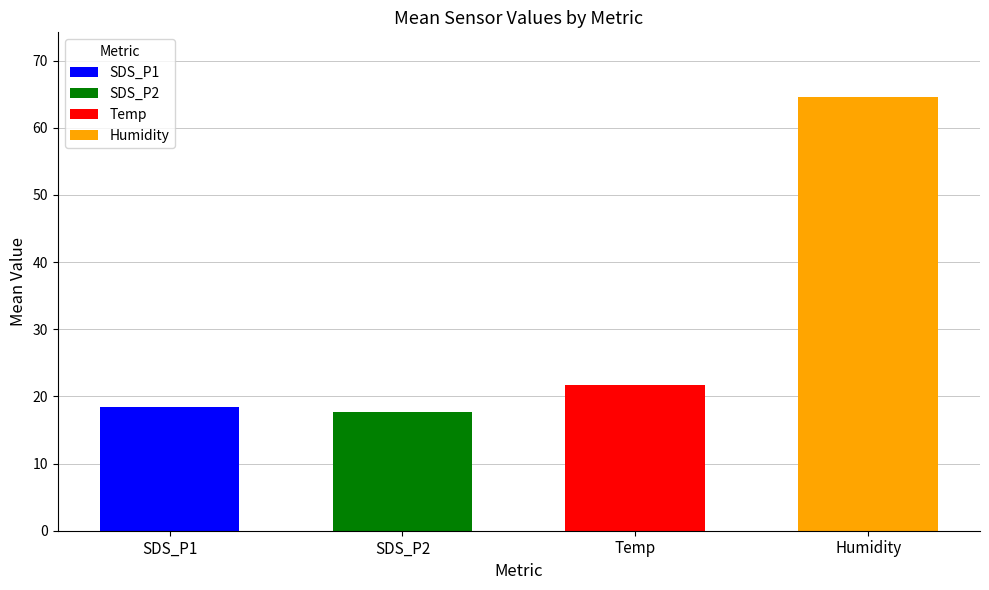

What is the smallest value displayed?

17.3